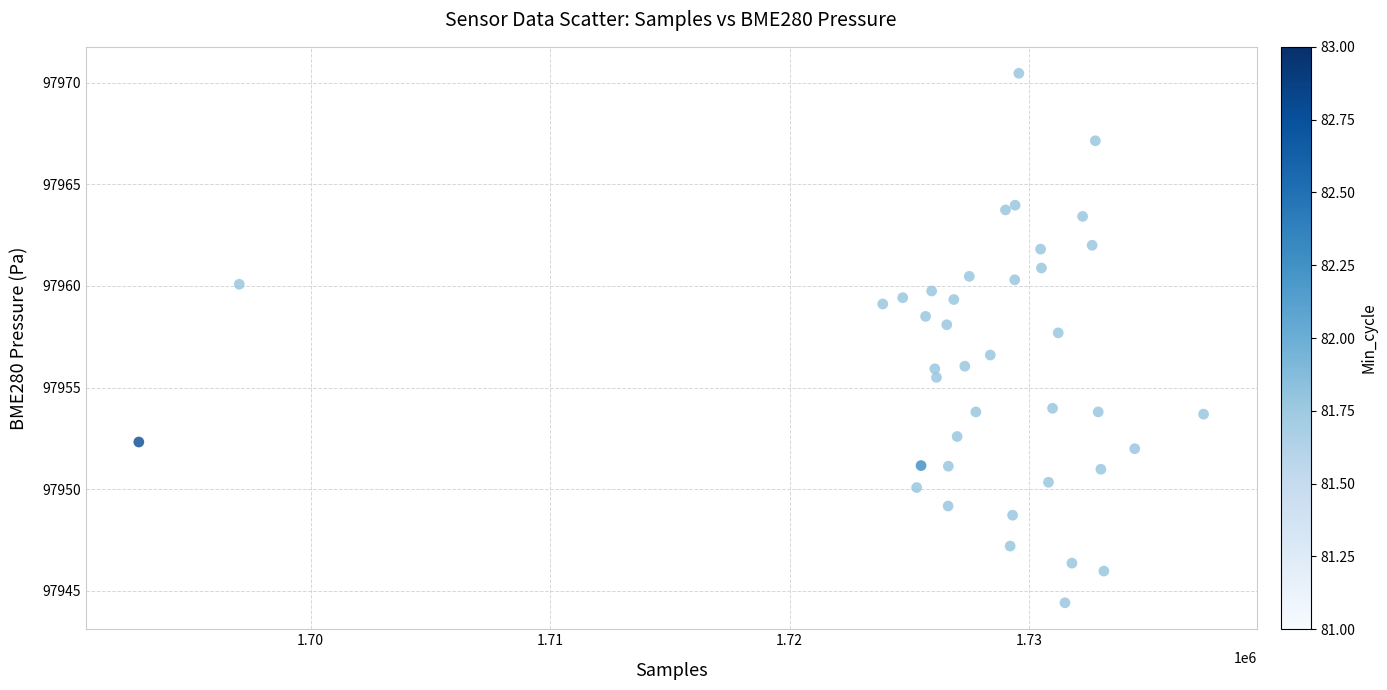

What Y value in the scatter plot is closest to 97957?

97956.6